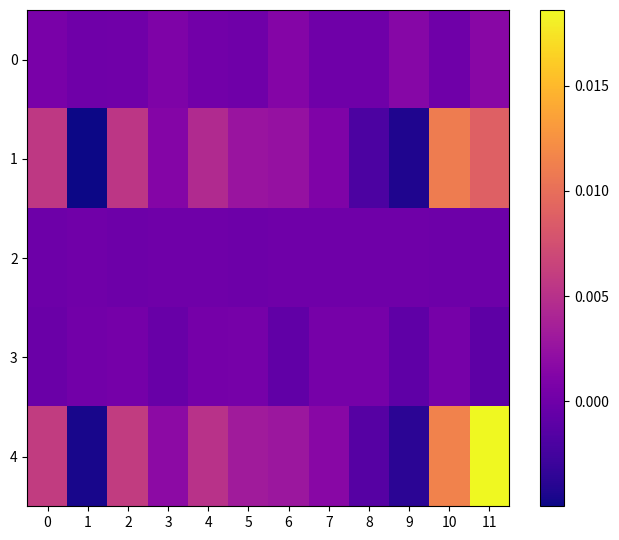

Which category has the lowest value across all series?

1